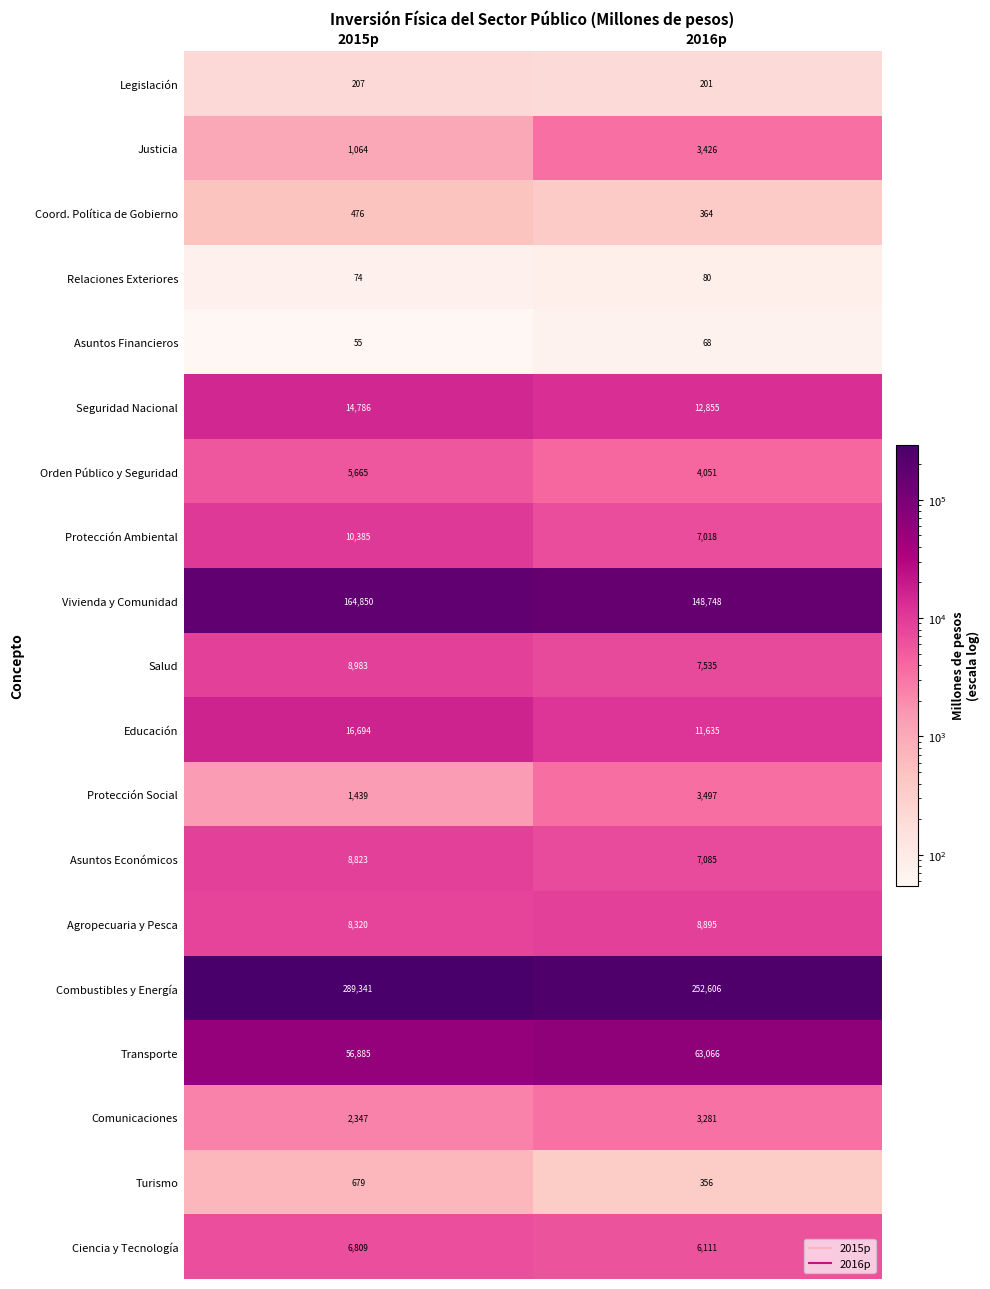

At which label is Combustibles y Energía closest to 270973?

2016p